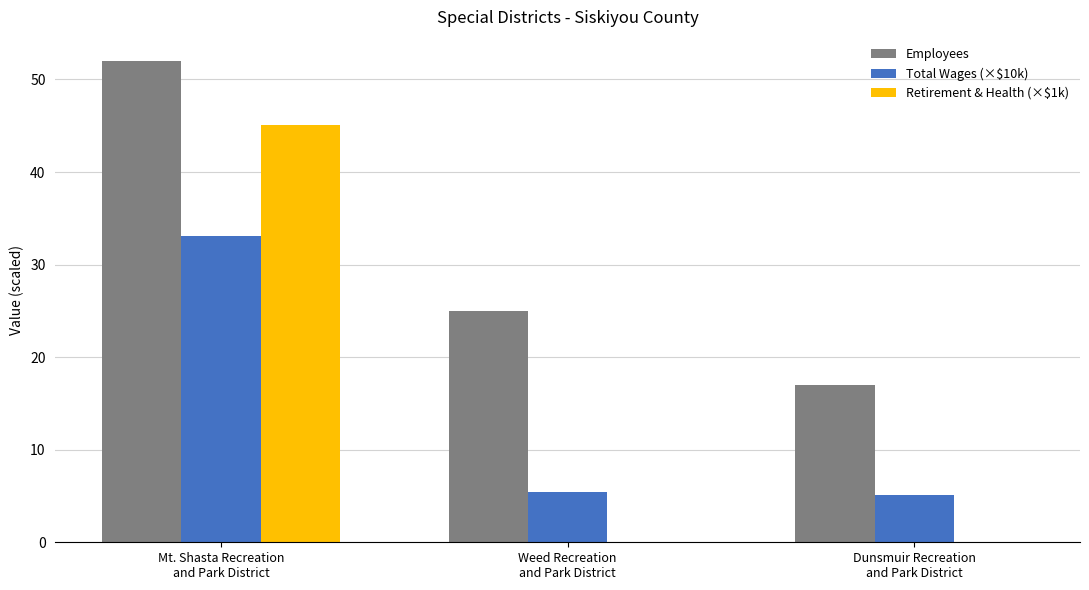

Reading left to right, transcribe all the data shown in this chart.

Employees: Mt. Shasta Recreation
and Park District=52.0	Weed Recreation
and Park District=25.0	Dunsmuir Recreation
and Park District=17.0
Total Wages (×$10k): Mt. Shasta Recreation
and Park District=33.0	Weed Recreation
and Park District=5.4	Dunsmuir Recreation
and Park District=5.1
Retirement & Health (×$1k): Mt. Shasta Recreation
and Park District=45.1	Weed Recreation
and Park District=0.0	Dunsmuir Recreation
and Park District=0.0